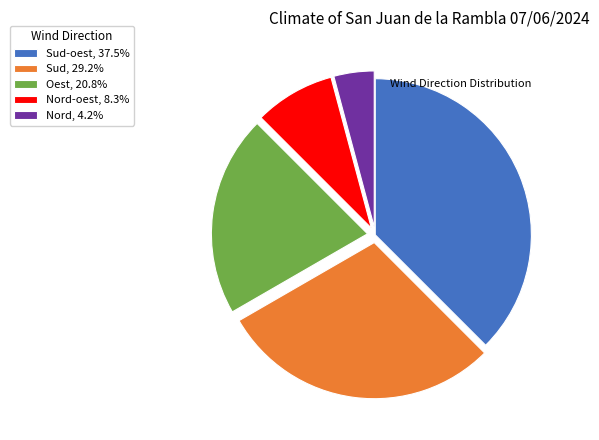

Approximately how many times larger is the value at Nord, 4.2% compared to Nord-oest, 8.3%?

0.5